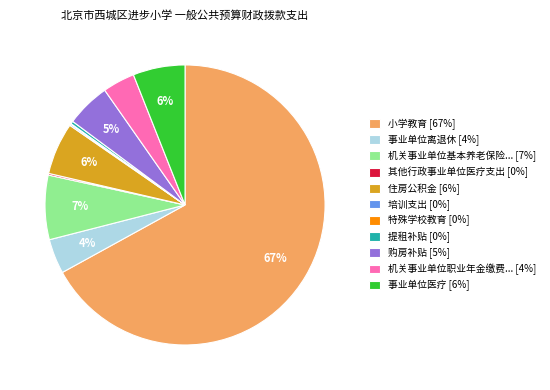

The 事业单位离退休 [4%] slice represents 16% of the pie. True or false?

False